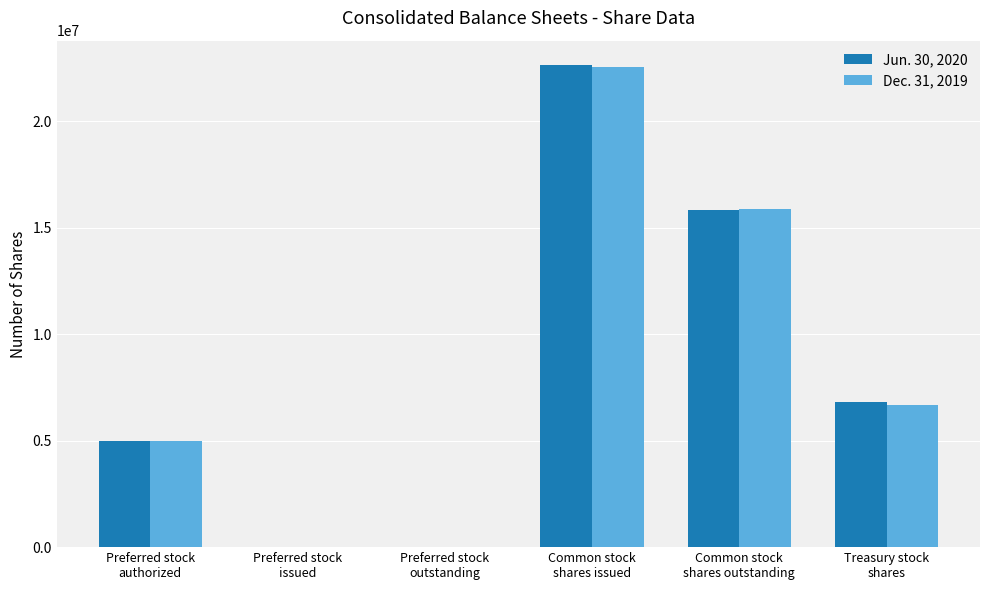

Reading right to left, extract all data points from this chart.

Jun. 30, 2020: Treasury stock
shares=6835286	Common stock
shares outstanding=15812169	Common stock
shares issued=22647455	Preferred stock
outstanding=0	Preferred stock
issued=0	Preferred stock
authorized=5000000
Dec. 31, 2019: Treasury stock
shares=6682523	Common stock
shares outstanding=15868304	Common stock
shares issued=22550827	Preferred stock
outstanding=0	Preferred stock
issued=0	Preferred stock
authorized=5000000